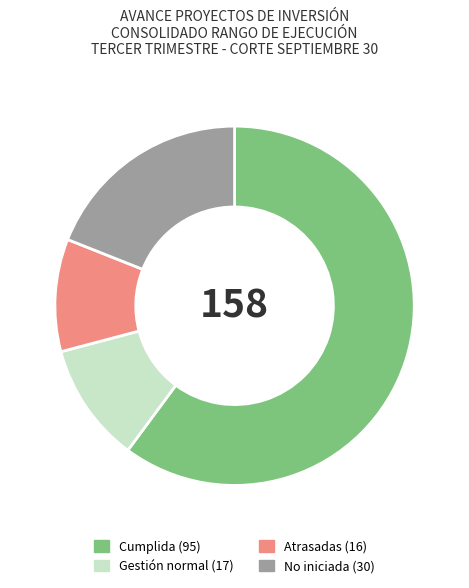

Do Gestión normal and Atrasadas together represent more than half of the pie?

No